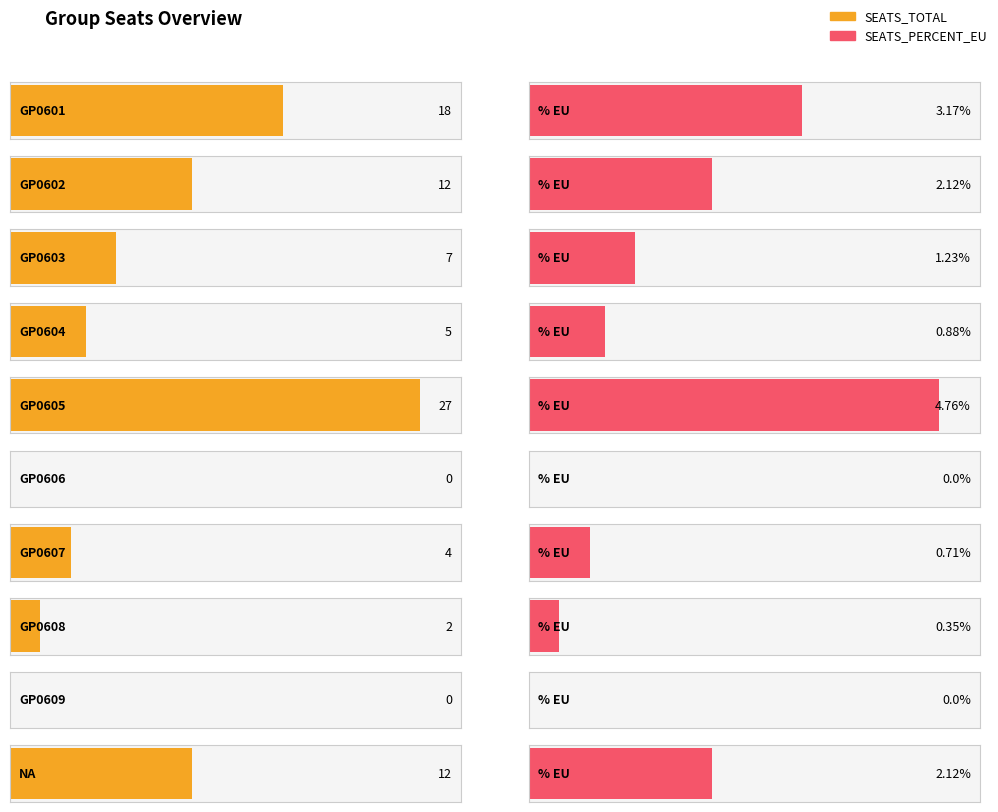

What is the difference between the maximum and minimum values in the SEATS_PERCENT_EU series?

4.8